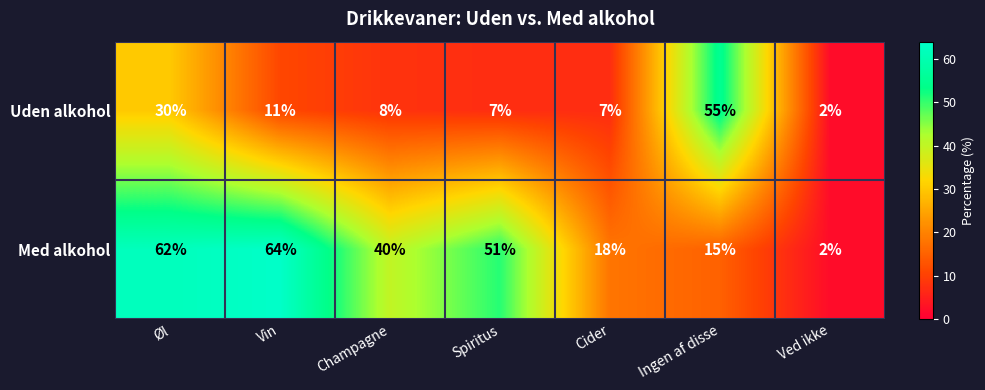

What is the average value of the Uden alkohol series?

17